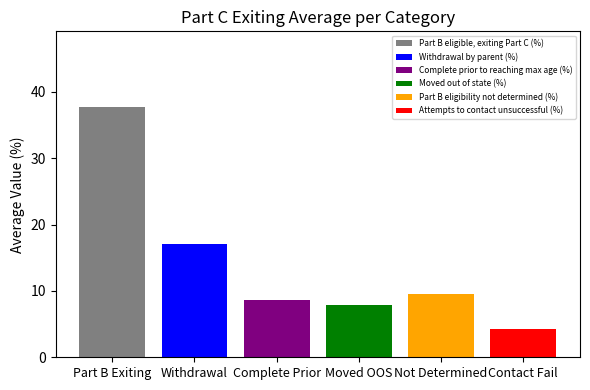

What is the greatest value displayed?

37.8